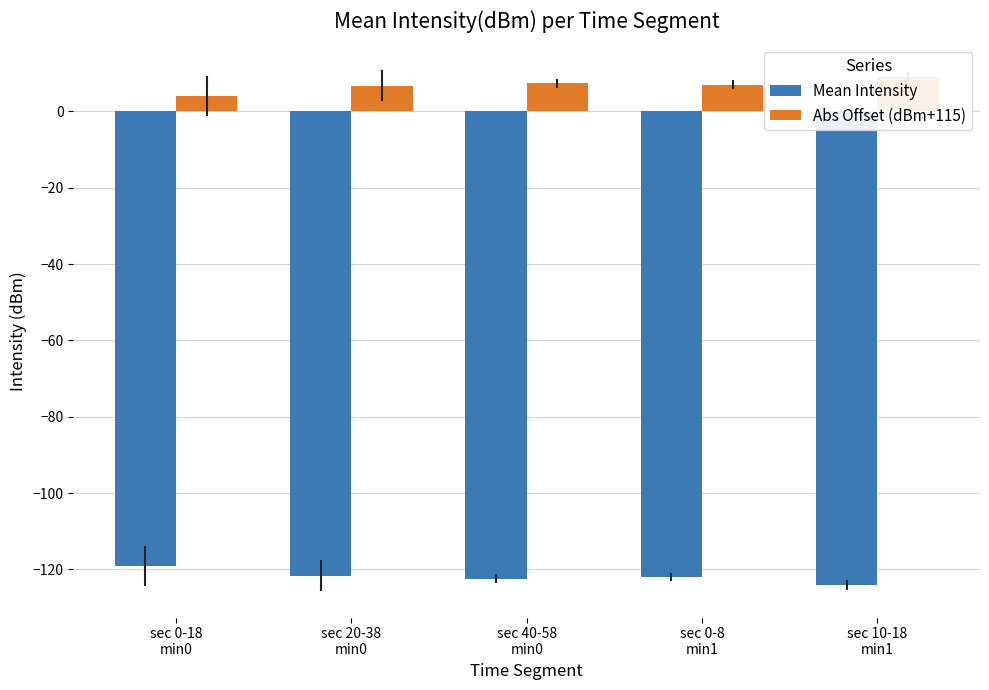

What is the difference between the maximum and minimum values in the Abs Offset (dBm+115) series?

5.0